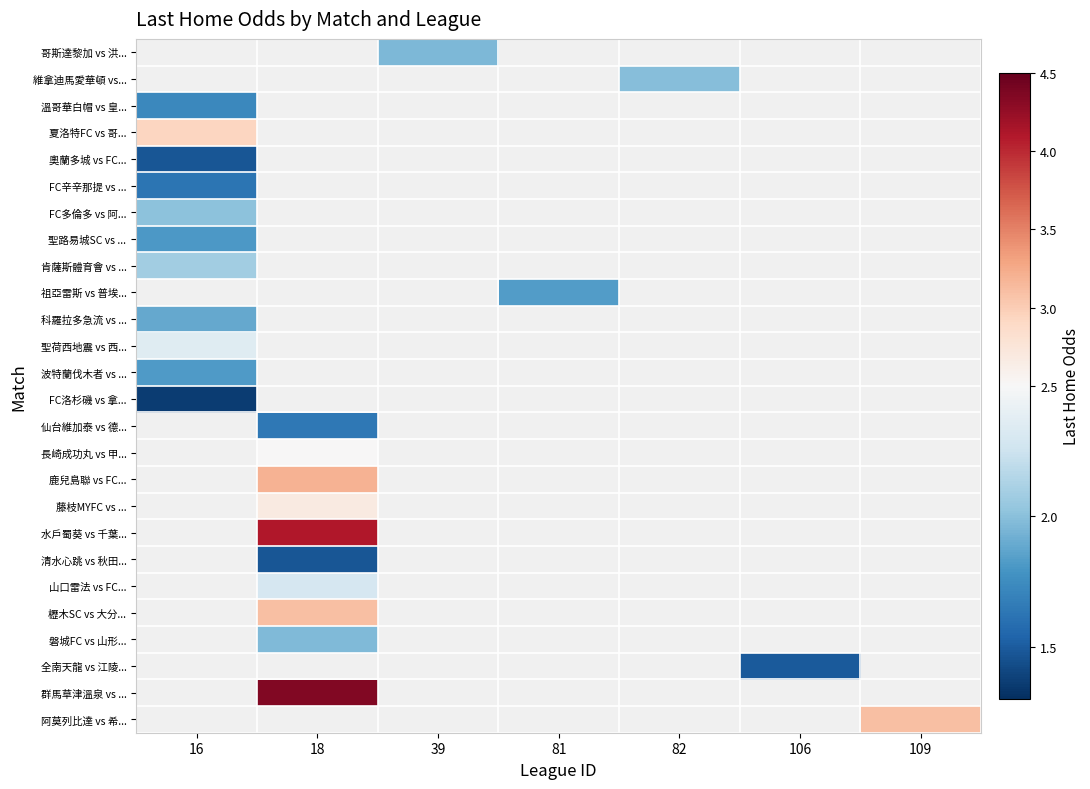

What is the lowest value of the 波特蘭伐木者 vs ... series?

1.8